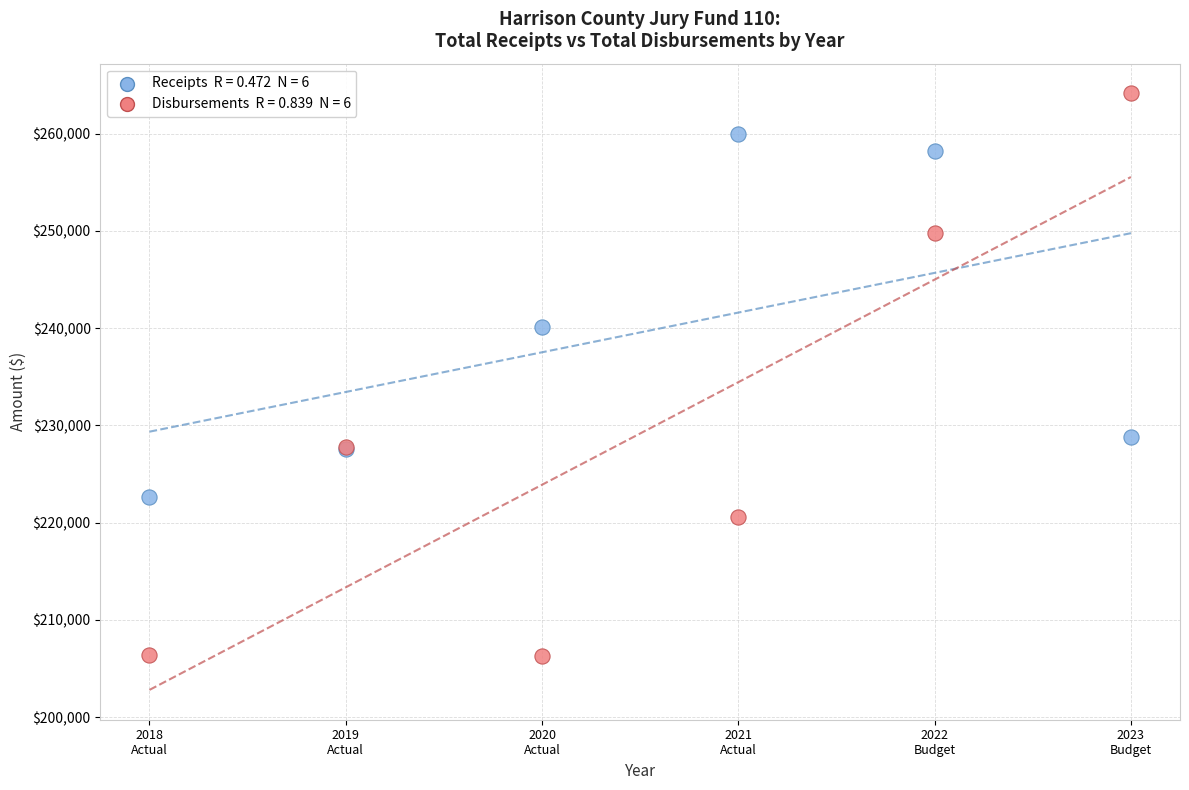

Across all series, what Y value is closest to 235221?

240131.8